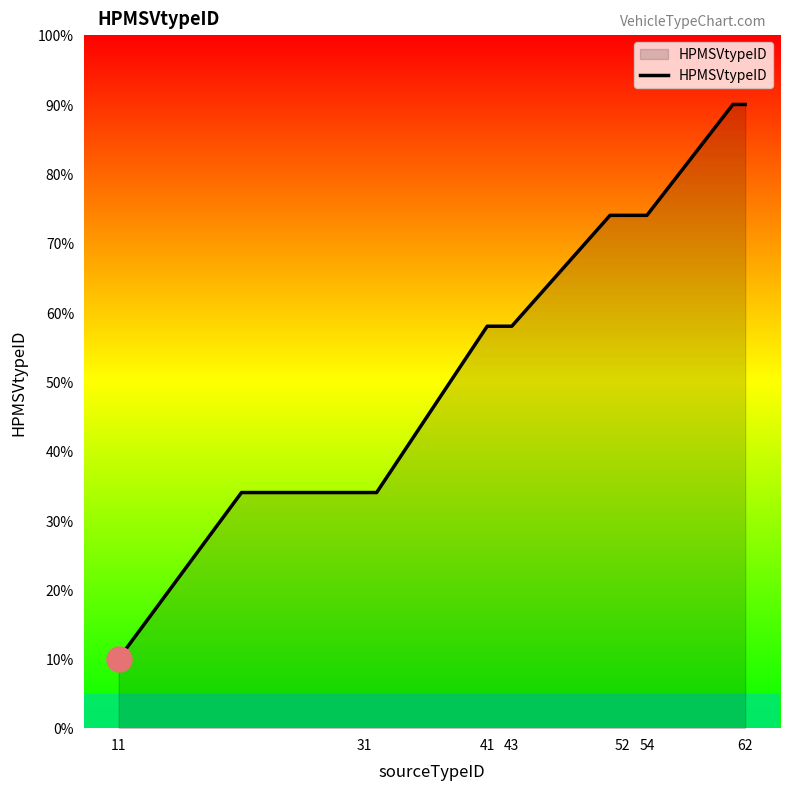

What is the difference between the maximum and minimum values?

80